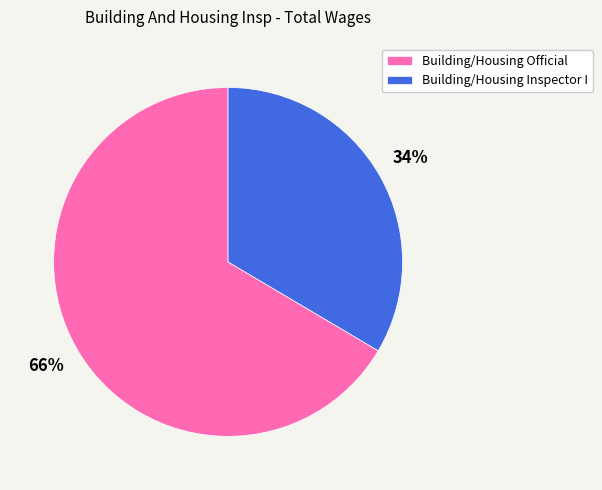

Rank the categories by value from lowest to highest.

Building/Housing Inspector I, Building/Housing Official